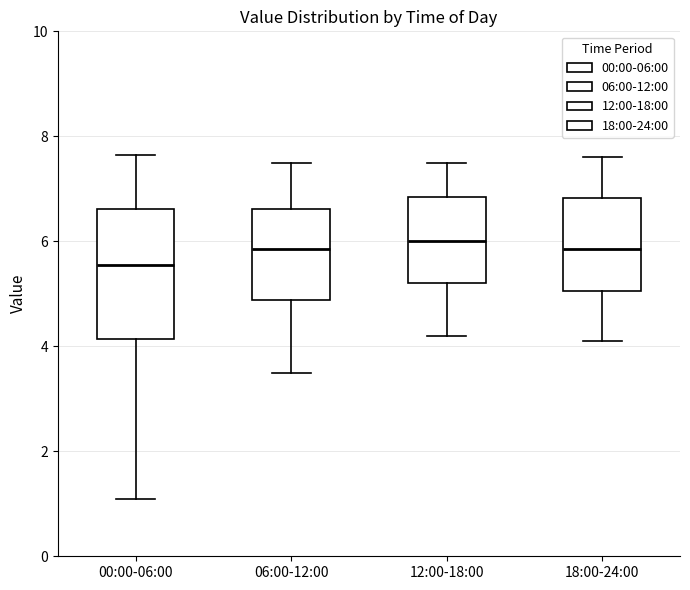

Reading left to right, transcribe this box plot: for each box, give where its median line is, the range the box spans, and where its two whiskers end, as read against the y-axis. The values are not printed on the chart, so give them approximately, as read against the axis.

00:00-06:00: median 5.6, box 4.2 to 6.6, whiskers 1.2 to 7.6
06:00-12:00: median 5.8, box 4.8 to 6.6, whiskers 3.6 to 7.6
12:00-18:00: median 6.0, box 5.2 to 6.8, whiskers 4.2 to 7.6
18:00-24:00: median 5.8, box 5.0 to 6.8, whiskers 4.2 to 7.6